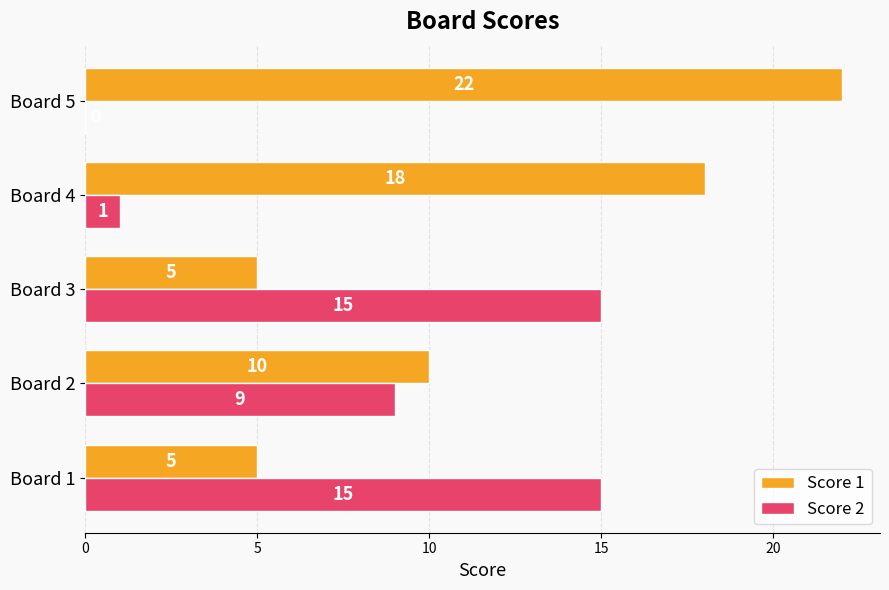

At which category does the chart reach its peak across all series?

Board 5